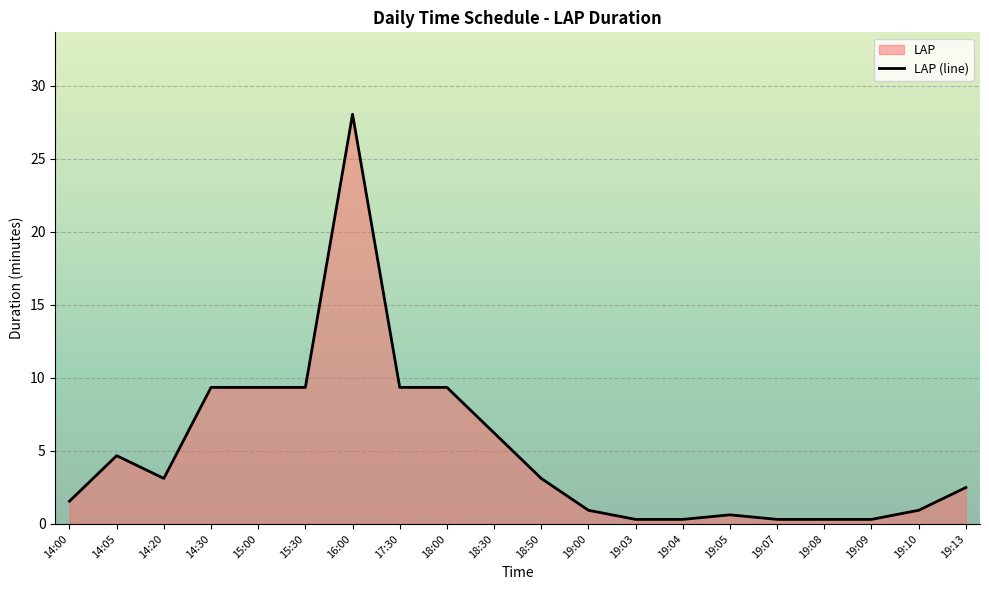

What is the minimum value shown in the chart?

0.3